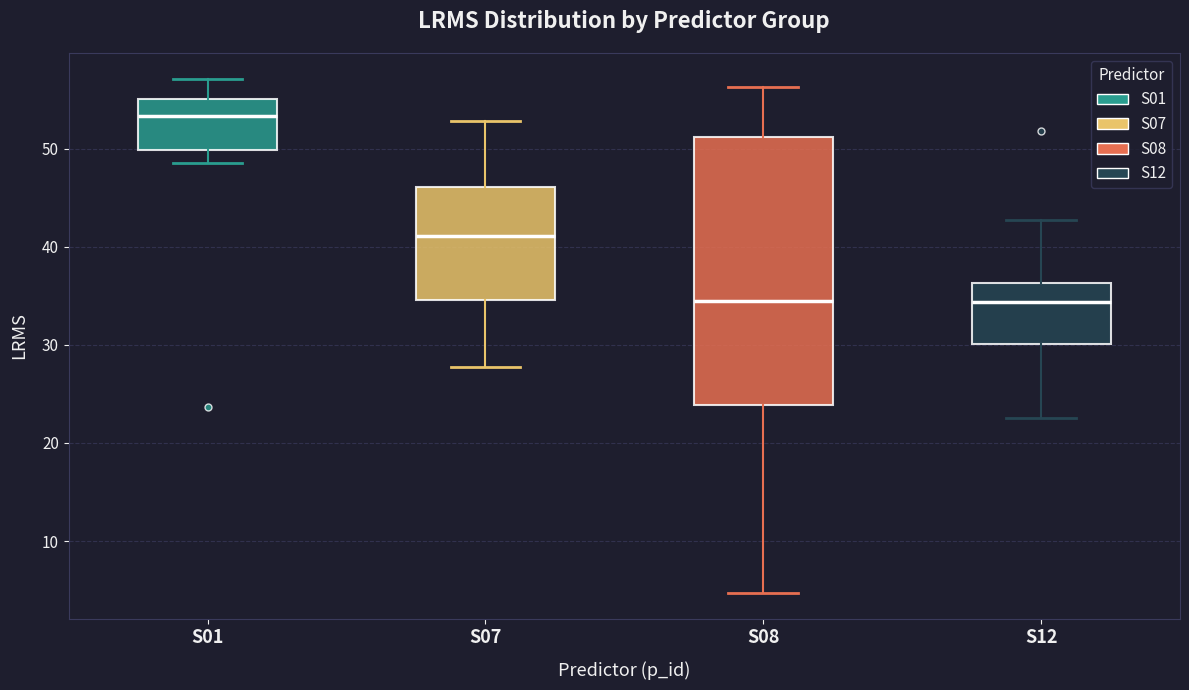

Reading left to right, read every box against the y-axis: the position of its median line, the range the box covers, and the ends of its whiskers. The values are not printed on the chart, so give them approximately, as read against the axis.

S01: median 53, box 50 to 55, whiskers 48 to 57
S07: median 41, box 35 to 46, whiskers 28 to 53
S08: median 34, box 24 to 51, whiskers 5 to 56
S12: median 34, box 30 to 36, whiskers 23 to 43